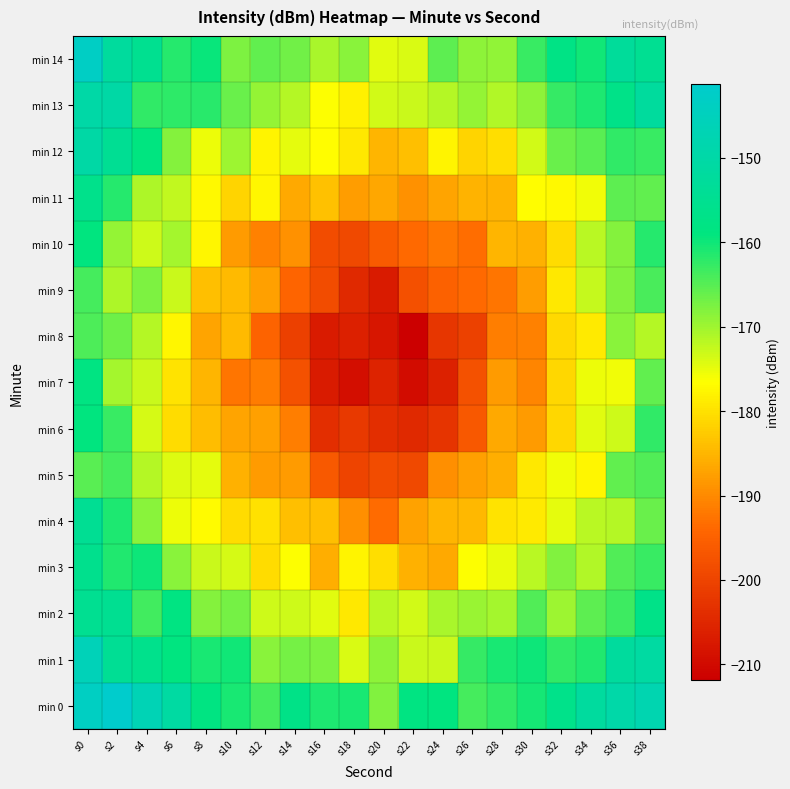

Reading right to left, extract all data points from this chart.

min 0: s38=-147.9	s36=-149.7	s34=-151.8	s32=-156.7	s30=-160.3	s28=-162.4	s26=-163.7	s24=-158.7	s22=-158.1	s20=-167.9	s18=-160.7	s16=-161.1	s14=-157.2	s12=-163.6	s10=-160.6	s8=-158.2	s6=-151.0	s4=-146.7	s2=-141.3	s0=-143.6
min 1: s38=-151.2	s36=-152.2	s34=-161.4	s32=-162.3	s30=-160.0	s28=-160.7	s26=-162.7	s24=-172.9	s22=-172.7	s20=-168.7	s18=-174.0	s16=-167.7	s14=-167.1	s12=-168.3	s10=-160.2	s8=-160.8	s6=-158.7	s4=-156.2	s2=-154.2	s0=-145.8
min 2: s38=-156.8	s36=-163.3	s34=-165.4	s32=-169.8	s30=-164.5	s28=-170.3	s26=-169.5	s24=-170.7	s22=-173.3	s20=-171.7	s18=-179.2	s16=-174.6	s14=-173.2	s12=-173.2	s10=-167.1	s8=-168.1	s6=-158.3	s4=-163.5	s2=-155.1	s0=-154.8
min 3: s38=-162.8	s36=-164.5	s34=-171.2	s32=-167.9	s30=-171.7	s28=-174.9	s26=-176.4	s24=-186.4	s22=-185.7	s20=-180.3	s18=-177.8	s16=-185.7	s14=-176.5	s12=-180.6	s10=-173.6	s8=-172.8	s6=-168.4	s4=-159.8	s2=-161.3	s0=-155.9
min 4: s38=-166.3	s36=-171.5	s34=-171.7	s32=-174.8	s30=-178.9	s28=-179.6	s26=-184.7	s24=-185.1	s22=-187.1	s20=-193.5	s18=-189.5	s16=-183.8	s14=-183.9	s12=-180.0	s10=-180.6	s8=-176.9	s6=-175.4	s4=-168.4	s2=-161.1	s0=-154.3
min 5: s38=-164.7	s36=-165.8	s34=-177.4	s32=-175.7	s30=-179.3	s28=-185.7	s26=-187.6	s24=-189.3	s22=-199.1	s20=-198.5	s18=-199.9	s16=-196.3	s14=-188.1	s12=-187.9	s10=-185.5	s8=-174.7	s6=-174.2	s4=-171.6	s2=-163.7	s0=-165.0
min 6: s38=-162.2	s36=-173.2	s34=-174.6	s32=-181.3	s30=-187.9	s28=-186.3	s26=-196.7	s24=-202.7	s22=-204.7	s20=-203.9	s18=-201.8	s16=-203.9	s14=-191.4	s12=-187.5	s10=-186.9	s8=-184.2	s6=-180.6	s4=-173.7	s2=-163.0	s0=-159.0
min 7: s38=-165.7	s36=-175.5	s34=-175.3	s32=-181.2	s30=-190.4	s28=-187.9	s26=-197.8	s24=-206.1	s22=-209.7	s20=-205.6	s18=-209.3	s16=-207.0	s14=-197.7	s12=-191.7	s10=-192.5	s8=-185.0	s6=-179.9	s4=-173.0	s2=-170.4	s0=-158.3
min 8: s38=-171.6	s36=-168.6	s34=-179.0	s32=-181.0	s30=-191.1	s28=-191.3	s26=-200.4	s24=-202.4	s22=-211.9	s20=-208.0	s18=-206.1	s16=-207.1	s14=-200.8	s12=-194.6	s10=-184.5	s8=-187.0	s6=-177.5	s4=-171.6	s2=-166.6	s0=-164.3
min 9: s38=-164.2	s36=-168.0	s34=-172.7	s32=-179.2	s30=-187.6	s28=-192.3	s26=-193.7	s24=-194.9	s22=-197.9	s20=-207.1	s18=-204.5	s16=-198.6	s14=-194.5	s12=-187.5	s10=-184.5	s8=-183.9	s6=-172.9	s4=-167.6	s2=-170.8	s0=-163.7
min 10: s38=-161.6	s36=-168.2	s34=-171.8	s32=-180.5	s30=-185.6	s28=-184.9	s26=-193.4	s24=-192.1	s22=-193.7	s20=-195.9	s18=-199.1	s16=-198.6	s14=-189.0	s12=-191.0	s10=-187.9	s8=-177.7	s6=-170.3	s4=-173.1	s2=-169.2	s0=-158.9
min 11: s38=-165.6	s36=-165.3	s34=-175.8	s32=-177.2	s30=-176.6	s28=-185.4	s26=-185.4	s24=-186.9	s22=-189.2	s20=-186.8	s18=-187.9	s16=-183.8	s14=-186.4	s12=-177.6	s10=-181.4	s8=-177.4	s6=-172.3	s4=-170.8	s2=-161.7	s0=-156.3
min 12: s38=-163.0	s36=-162.4	s34=-165.0	s32=-166.3	s30=-173.4	s28=-180.3	s26=-181.4	s24=-177.9	s22=-183.8	s20=-185.1	s18=-179.1	s16=-176.8	s14=-174.9	s12=-177.7	s10=-169.7	s8=-175.5	s6=-168.3	s4=-158.9	s2=-154.4	s0=-150.3
min 13: s38=-152.1	s36=-156.8	s34=-160.9	s32=-162.7	s30=-168.7	s28=-171.2	s26=-169.3	s24=-171.4	s22=-173.0	s20=-173.3	s18=-178.1	s16=-176.5	s14=-171.4	s12=-169.3	s10=-166.3	s8=-161.9	s6=-162.2	s4=-162.4	s2=-150.1	s0=-149.9
min 14: s38=-154.7	s36=-152.9	s34=-160.2	s32=-157.7	s30=-162.8	s28=-169.1	s26=-168.6	s24=-165.4	s22=-174.1	s20=-174.4	s18=-168.5	s16=-170.7	s14=-166.8	s12=-165.7	s10=-167.7	s8=-159.6	s6=-161.4	s4=-155.3	s2=-152.2	s0=-143.0